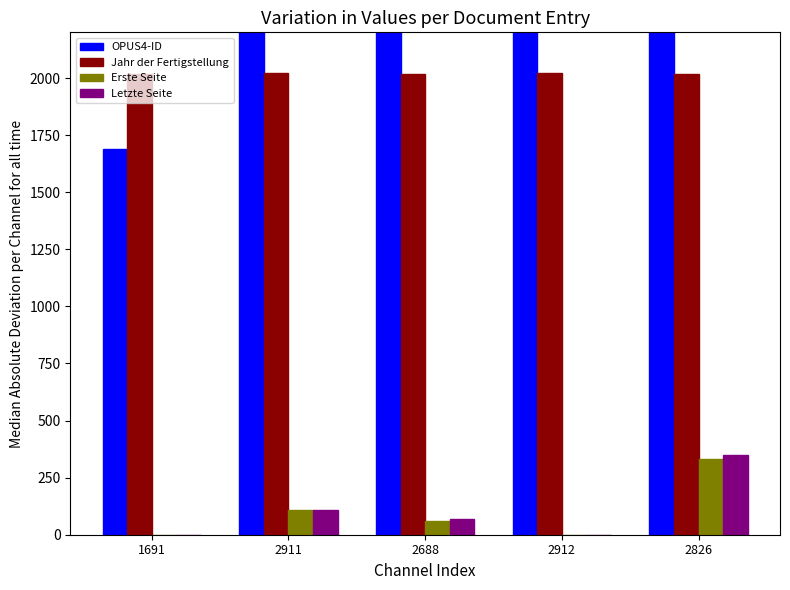

Count the number of categories in the chart.

5